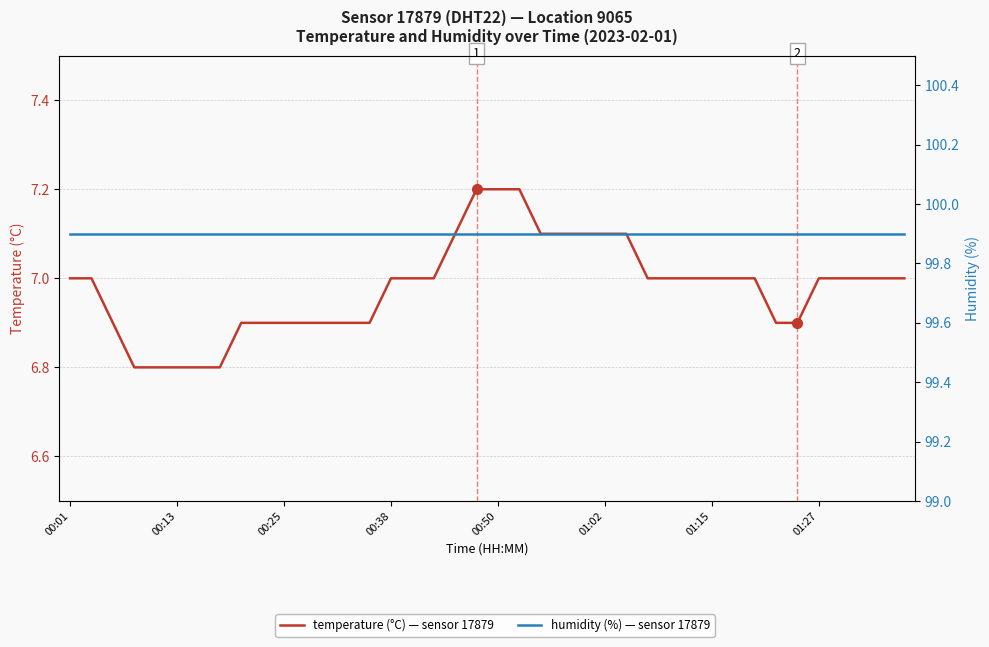

Reading left to right, list all the values displayed in this chart.

temperature (°C): 7.0	7.0	6.9	6.8	6.8	6.8	6.8	6.8	6.9	6.9	6.9	6.9	6.9	6.9	6.9	7.0	7.0	7.0	7.1	7.2	7.2	7.2	7.1	7.1	7.1	7.1	7.1	7.0	7.0	7.0	7.0	7.0	7.0	6.9	6.9	7.0	7.0	7.0	7.0	7.0
humidity (%): 99.9	99.9	99.9	99.9	99.9	99.9	99.9	99.9	99.9	99.9	99.9	99.9	99.9	99.9	99.9	99.9	99.9	99.9	99.9	99.9	99.9	99.9	99.9	99.9	99.9	99.9	99.9	99.9	99.9	99.9	99.9	99.9	99.9	99.9	99.9	99.9	99.9	99.9	99.9	99.9